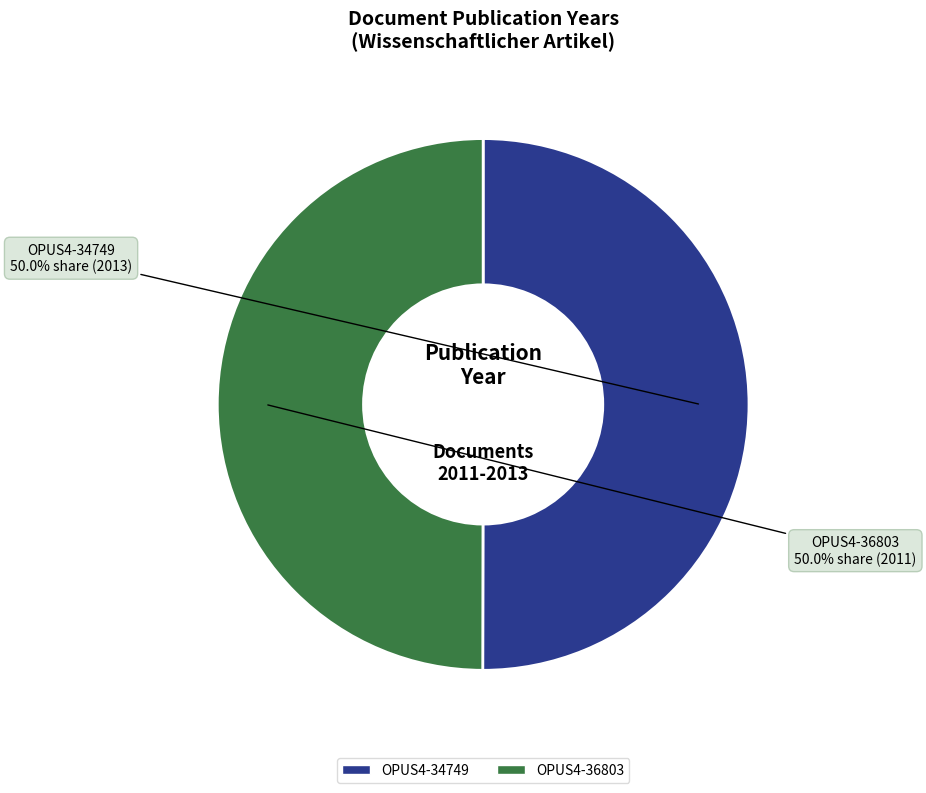

What percentage is the OPUS4-34749 slice, to the nearest percent?

50%